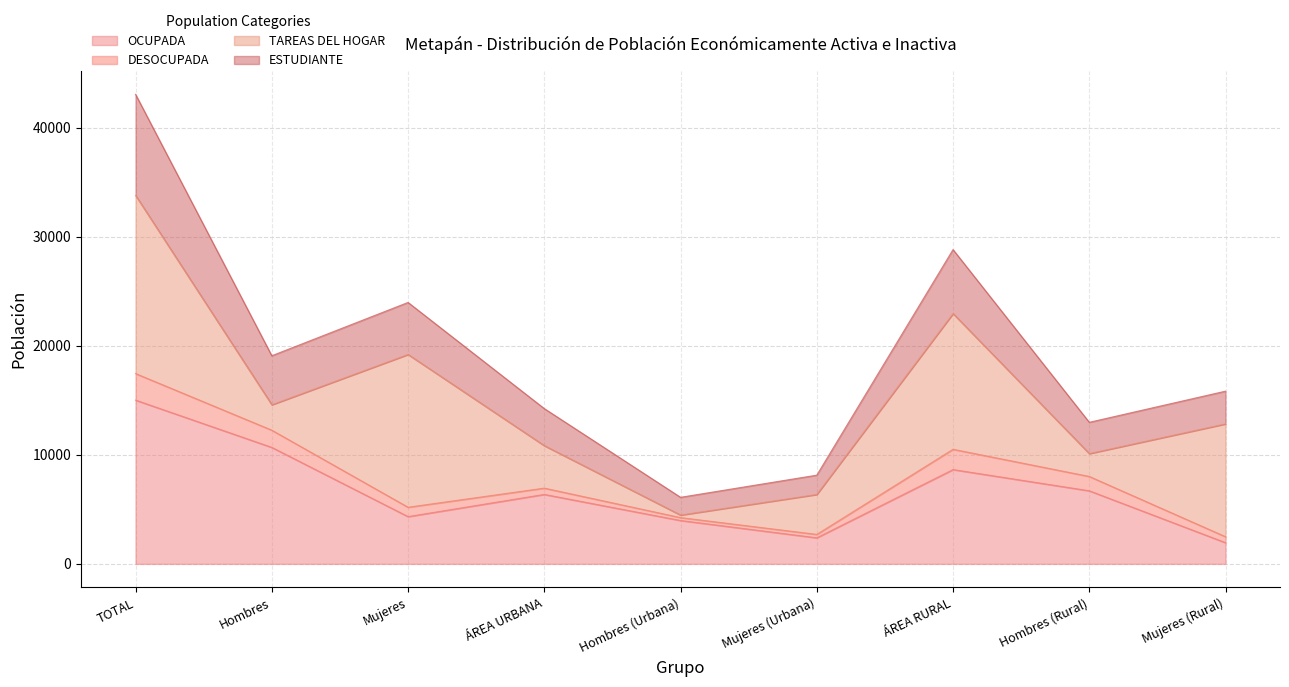

Which category has the highest value in the OCUPADA series?

TOTAL